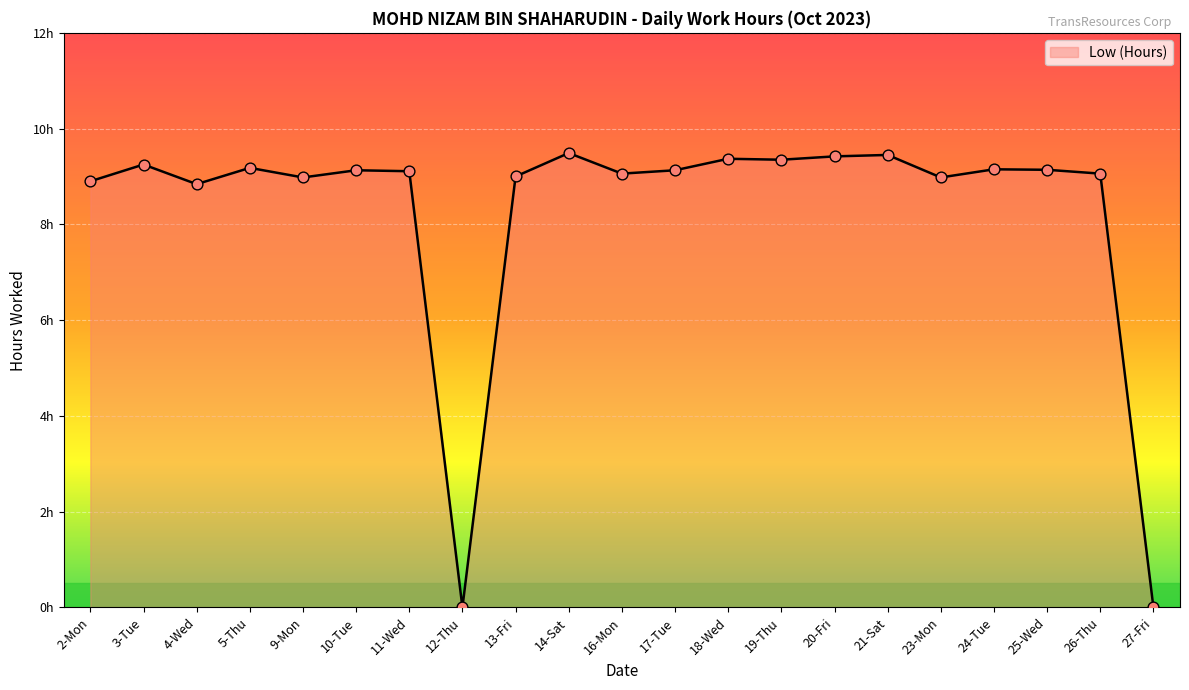

What is the ratio of the value at 20-Fri to the value at 13-Fri?

1.0